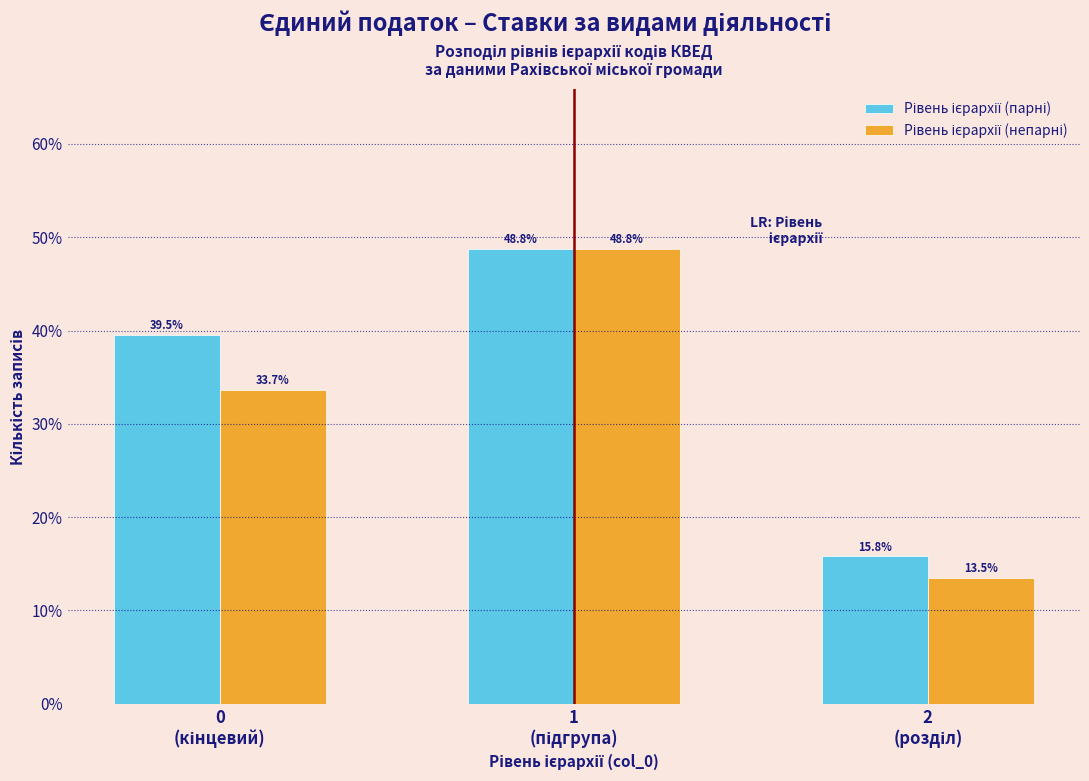

What is the smallest value displayed?

13.5